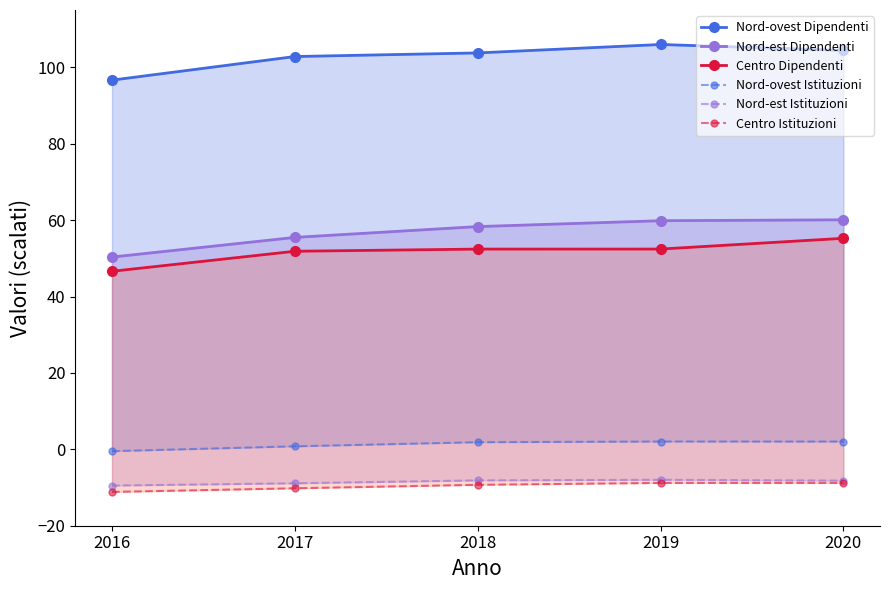

At which label does Centro Istituzioni reach its peak?

2019